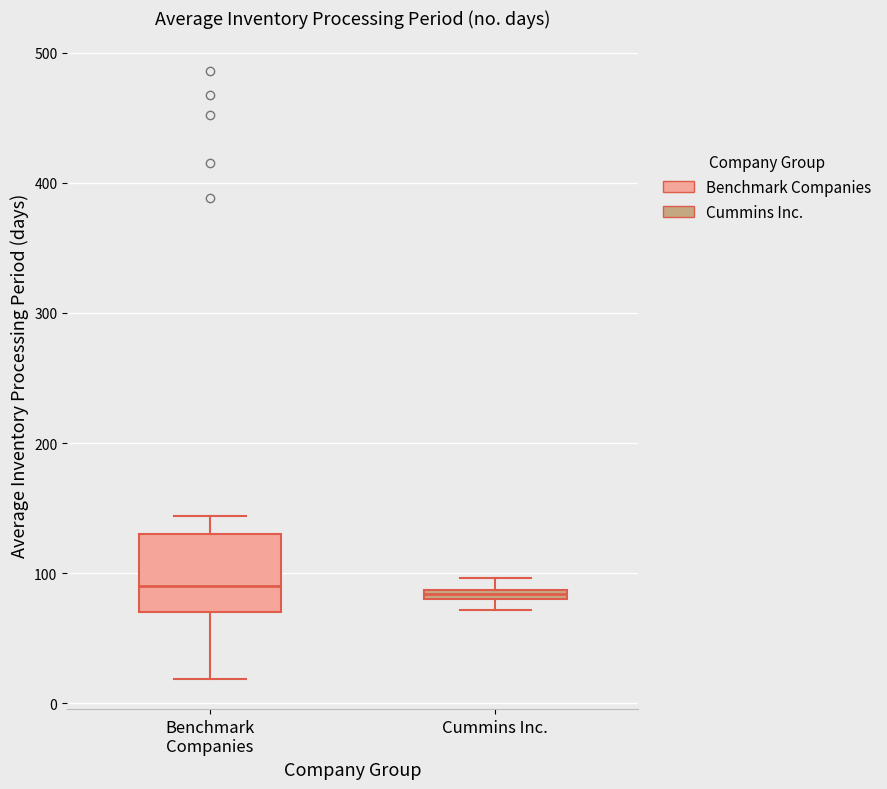

Where is the lower edge of the box for Benchmark Companies on the y-axis? The values are not printed on the chart, so give them approximately, as read against the axis.

70